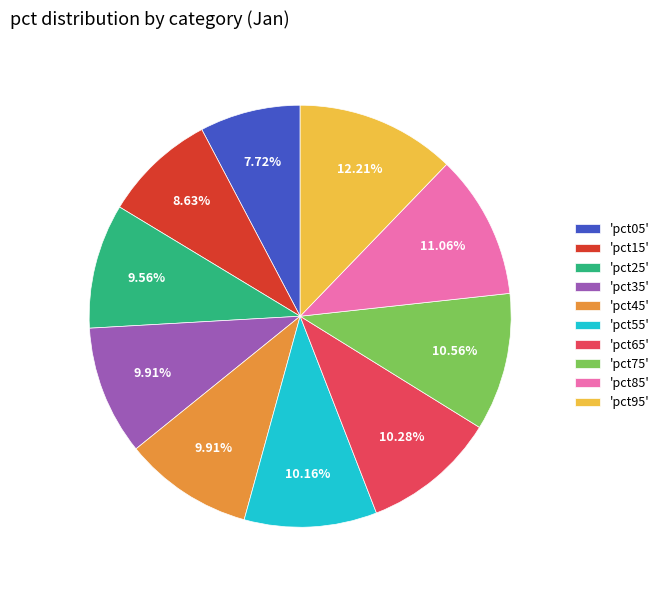

Is the sum of 'pct65' and 'pct45' greater than half?

No